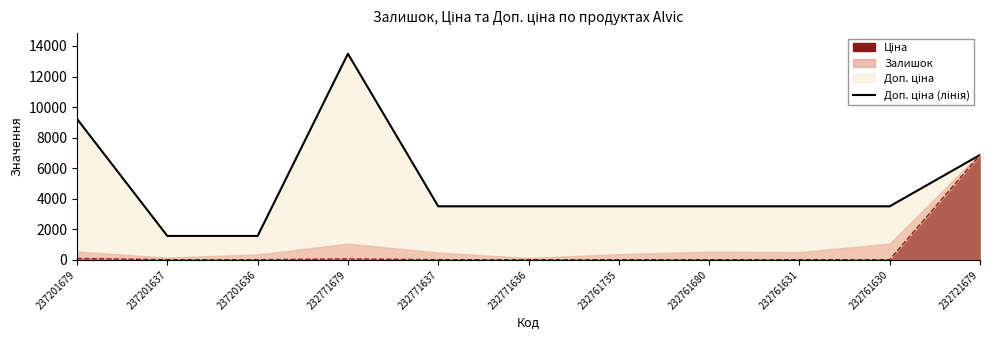

Count the number of categories in the chart.

11